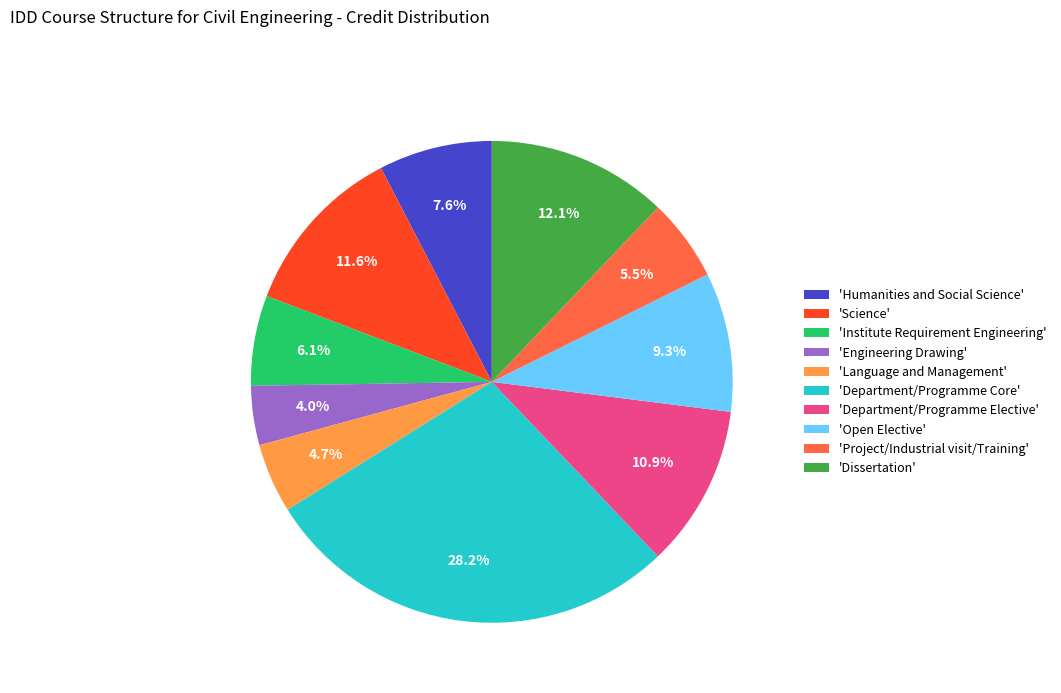

Which has a higher value, 'Open Elective' or 'Dissertation'?

'Dissertation'